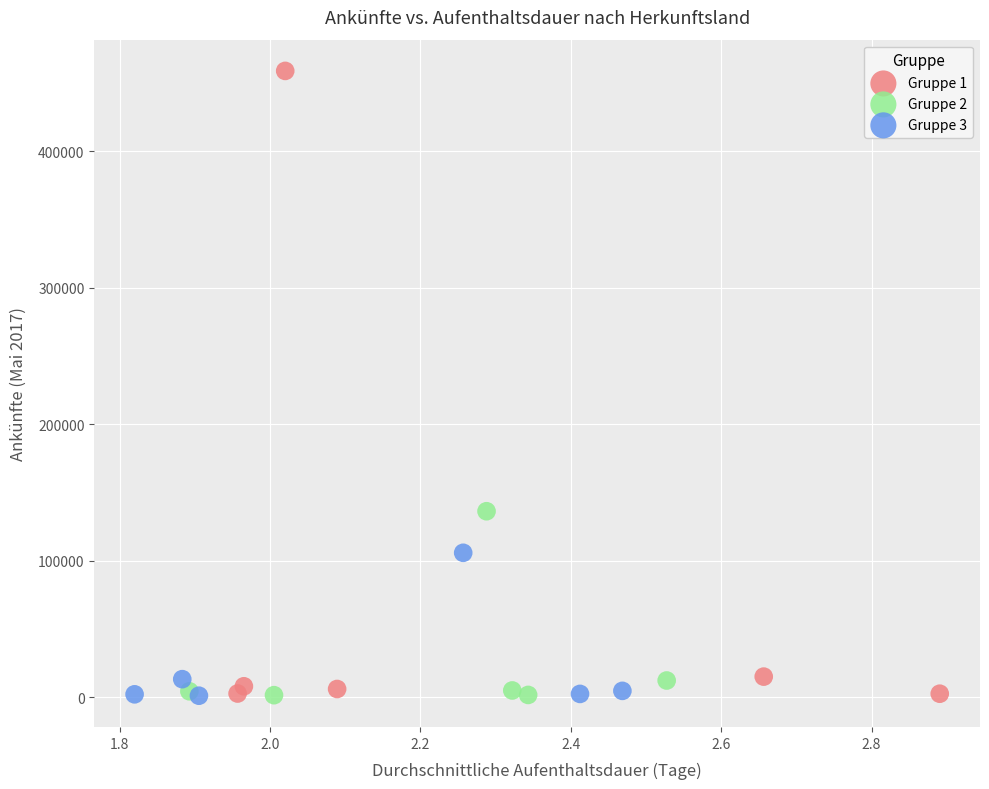

Which series has the widest spread of Y values?

Gruppe 1